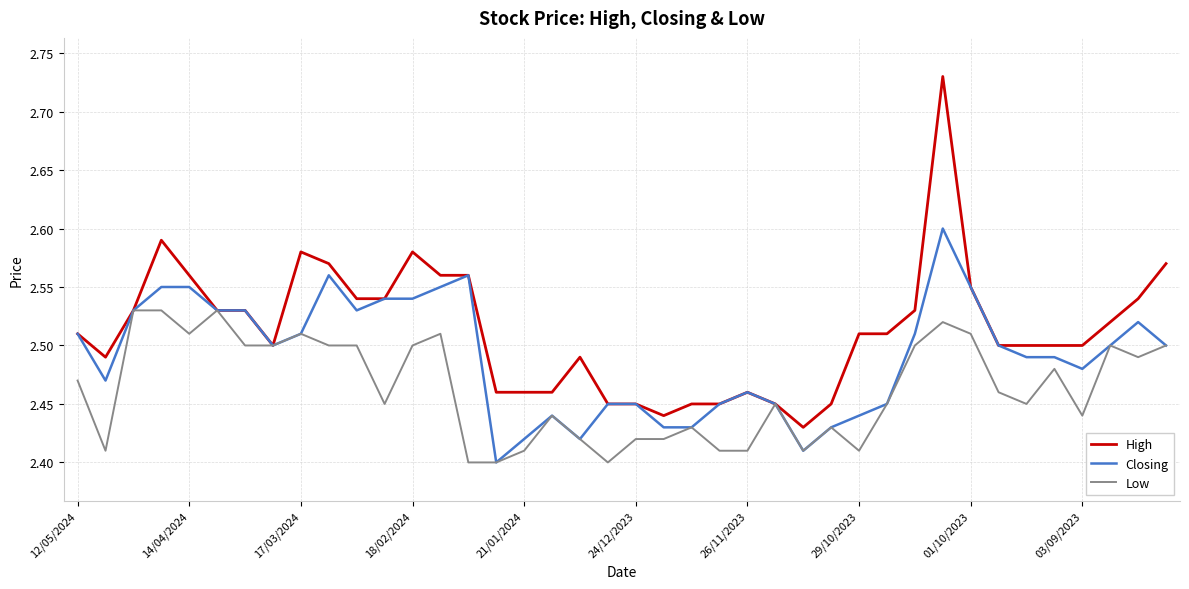

What are all the series names shown in the legend?

High, Closing, Low